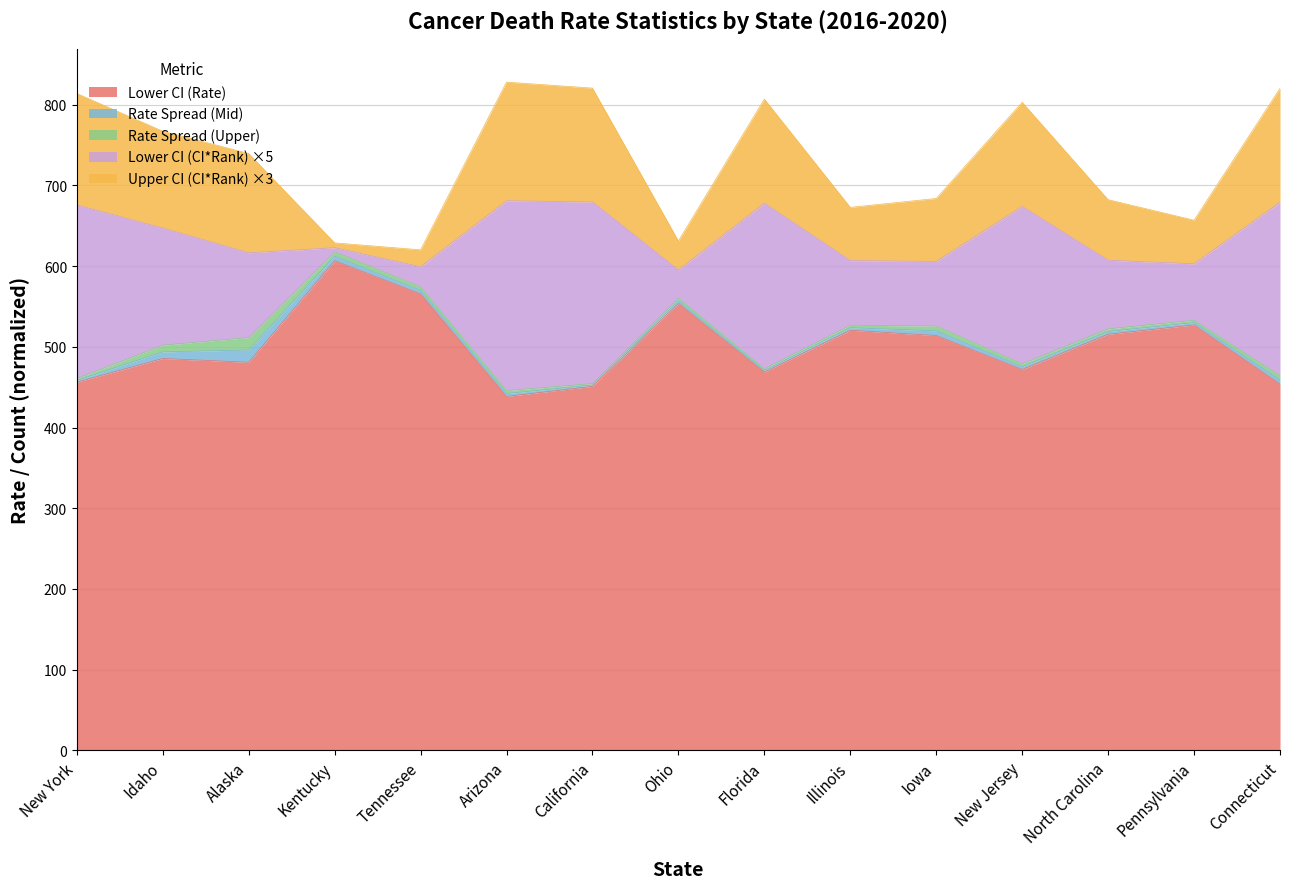

The value of Upper CI (Rate) at Idaho is 233.6. True or false?

False